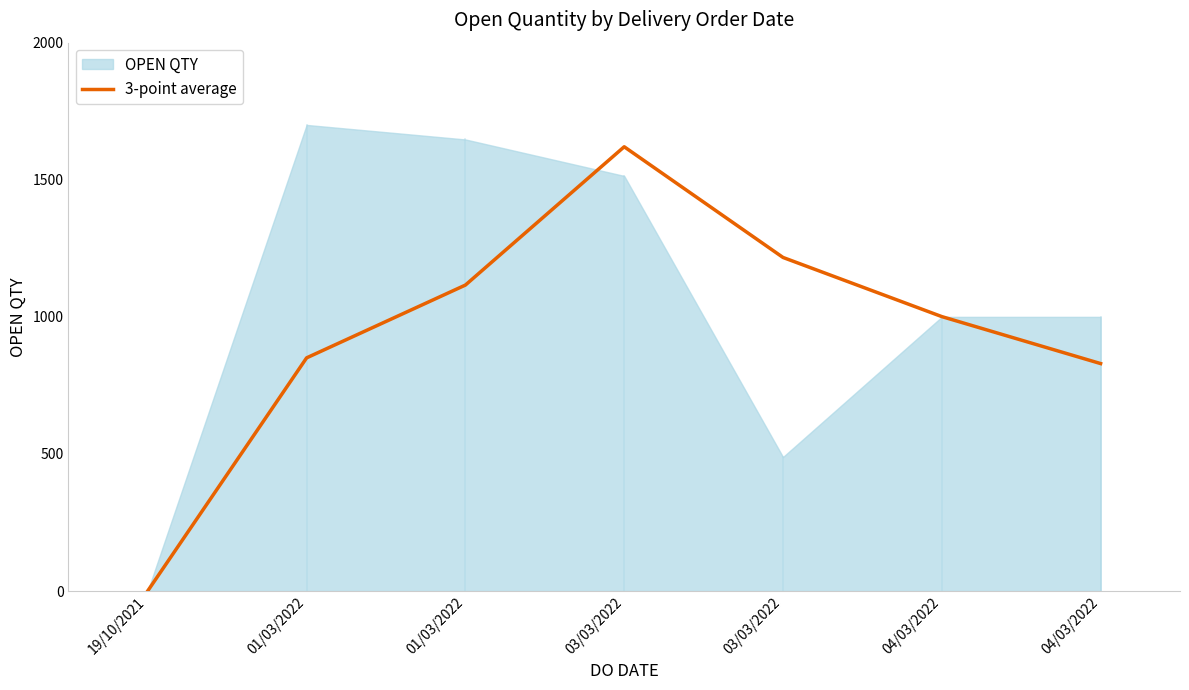

The value at 04/03/2022 is 1001.0. True or false?

True